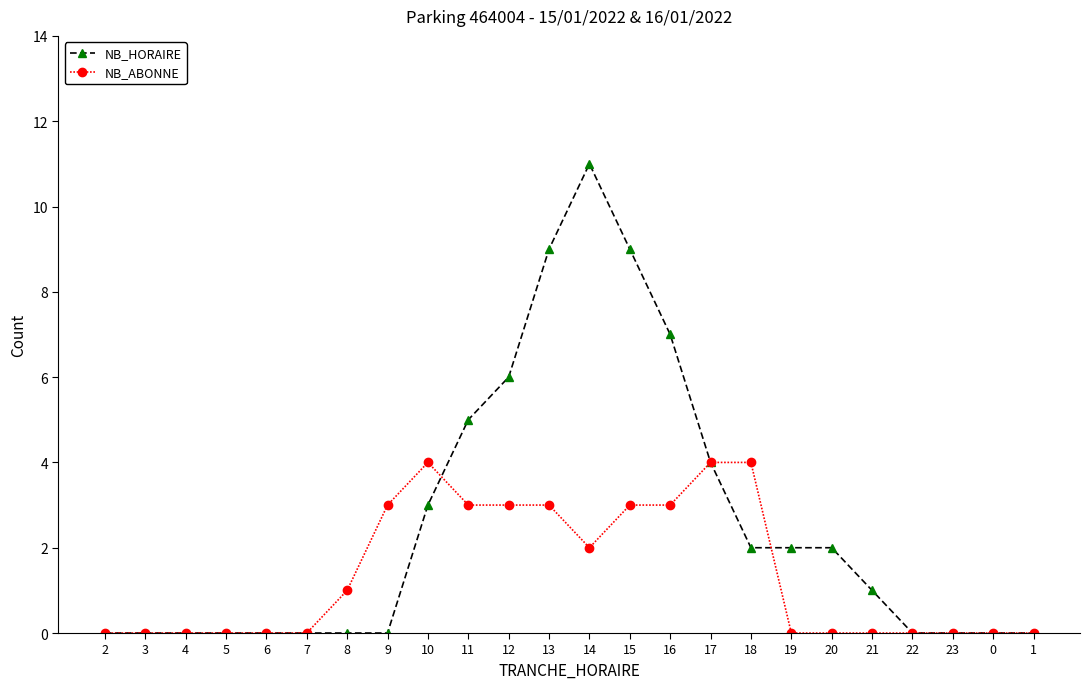

Count the number of data series in this chart.

2